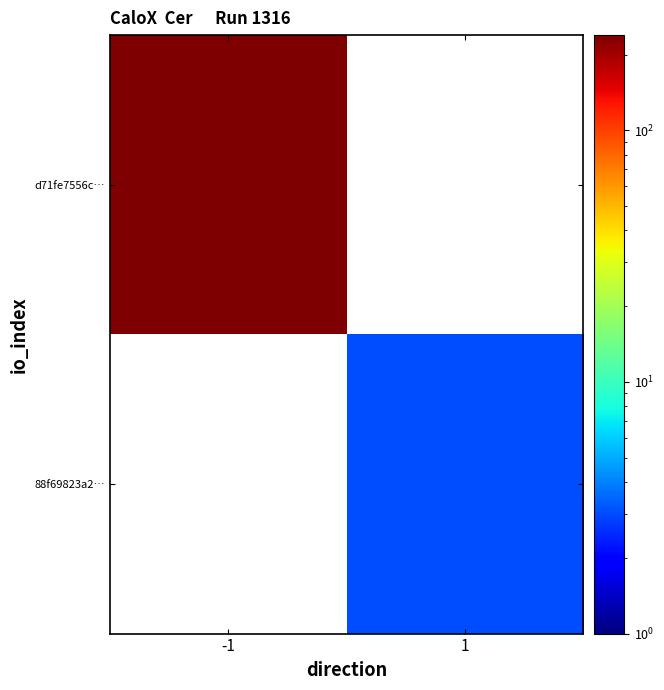

At which label does d71fe7556c… reach its minimum?

-1